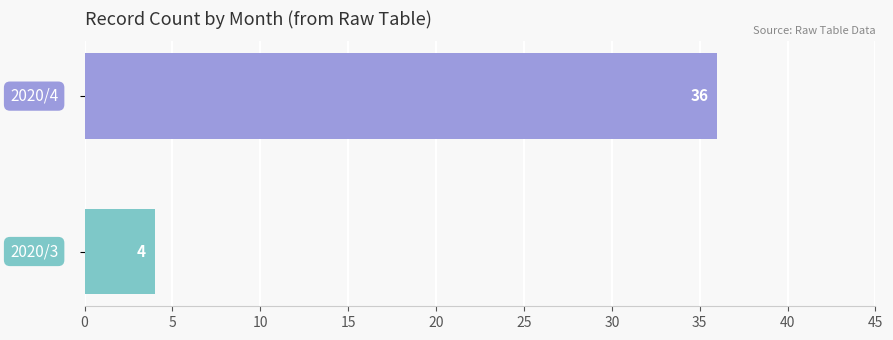

What is the greatest value displayed?

36